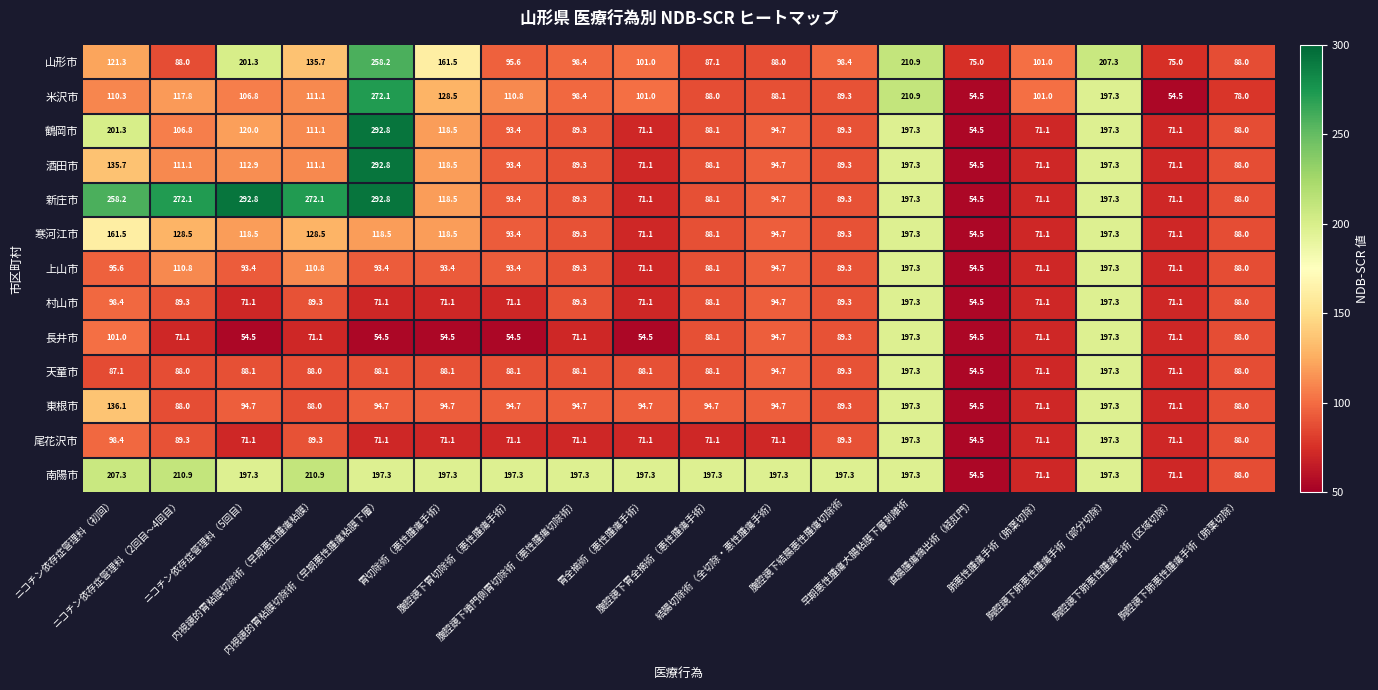

What is the average value of the 酒田市 series?

116.0